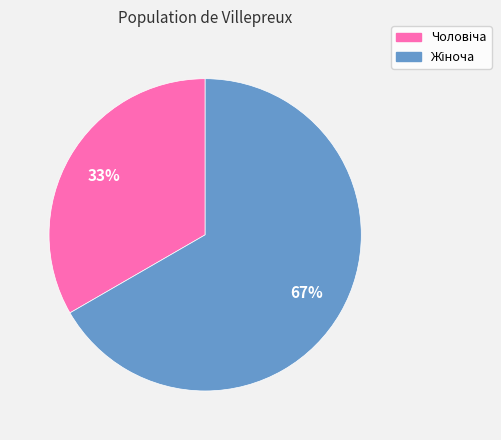

Is there a majority slice in this chart?

Yes